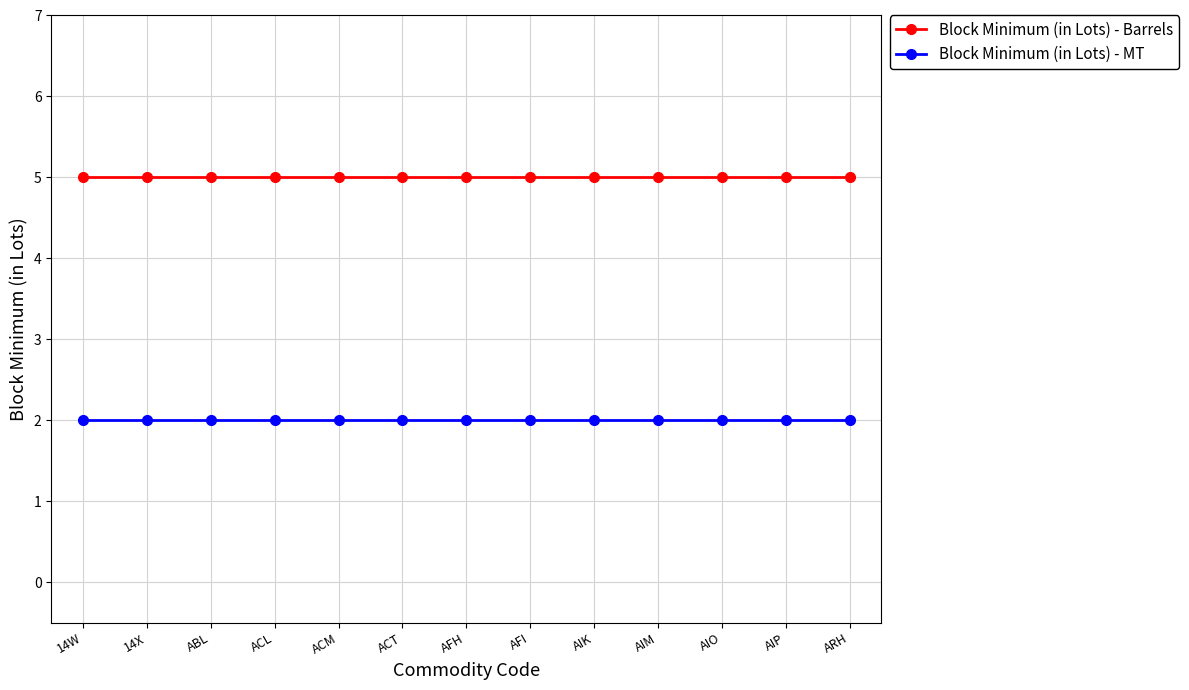

At how many categories does at least one series exceed 3?

13